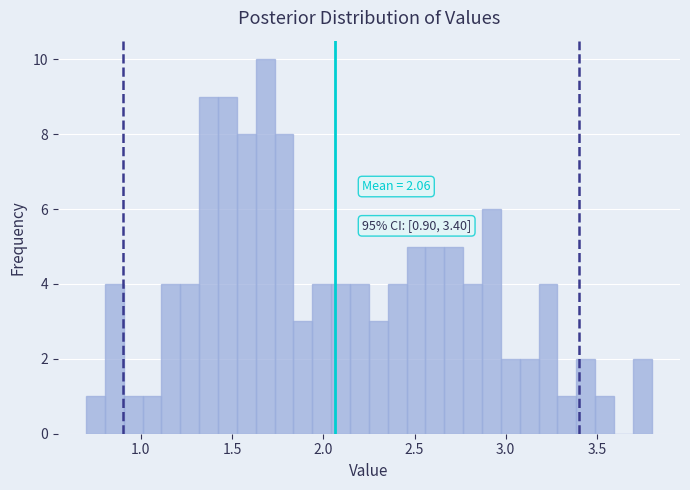

Read against the x-axis, roughly where is the centre of the tallest bar?

1.70